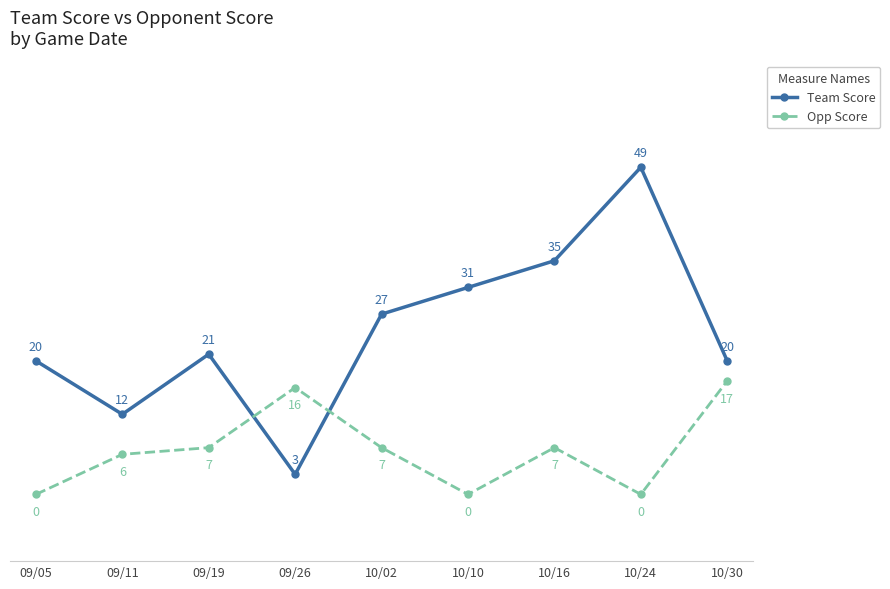

How many interior local peaks does the Opp Score series have?

2